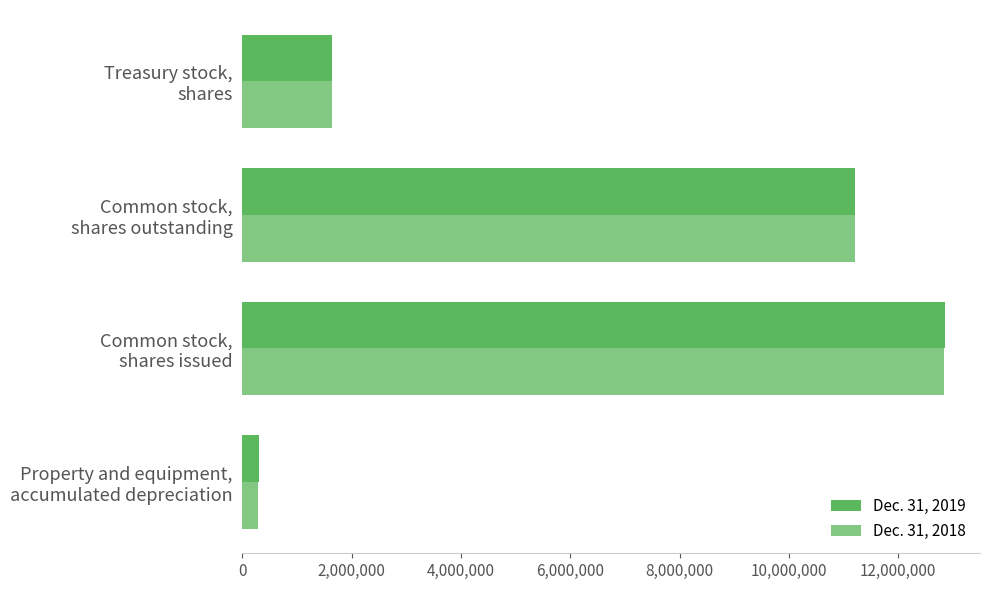

What is the difference between the maximum and second lowest values in the Dec. 31, 2019 series?

11211760